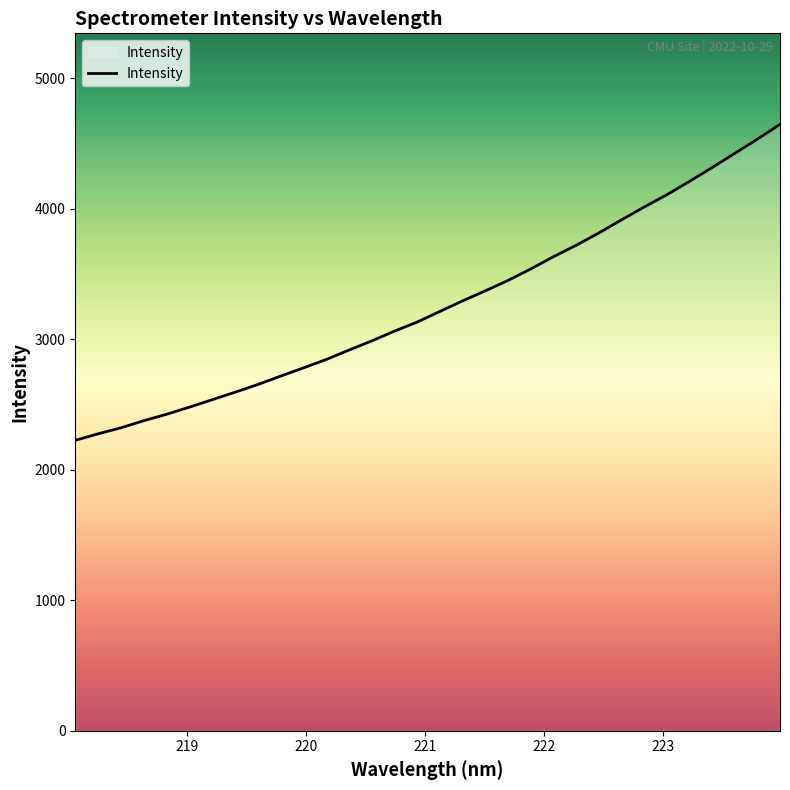

What is the difference between the maximum and minimum values?

2421.3